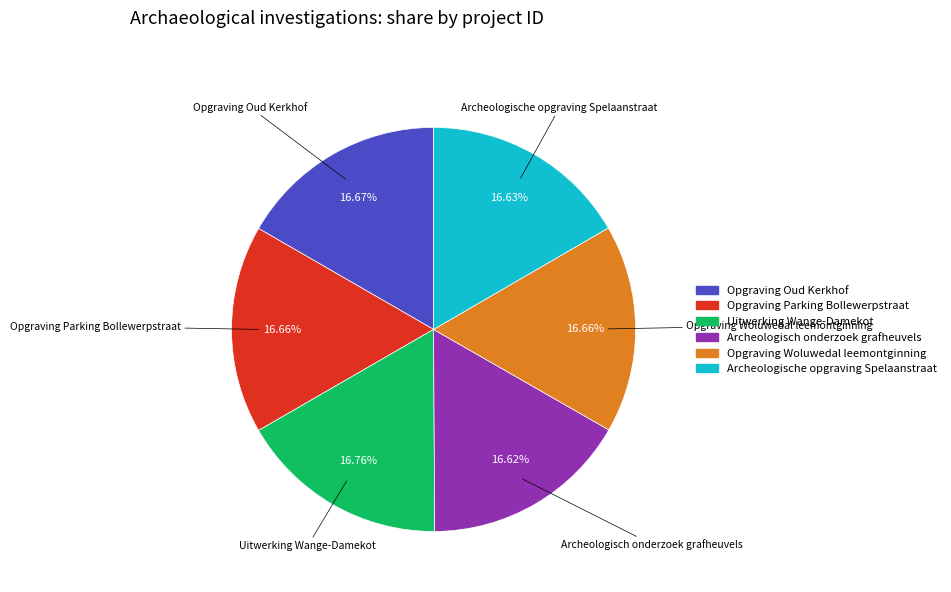

How many segments does this pie chart have?

6